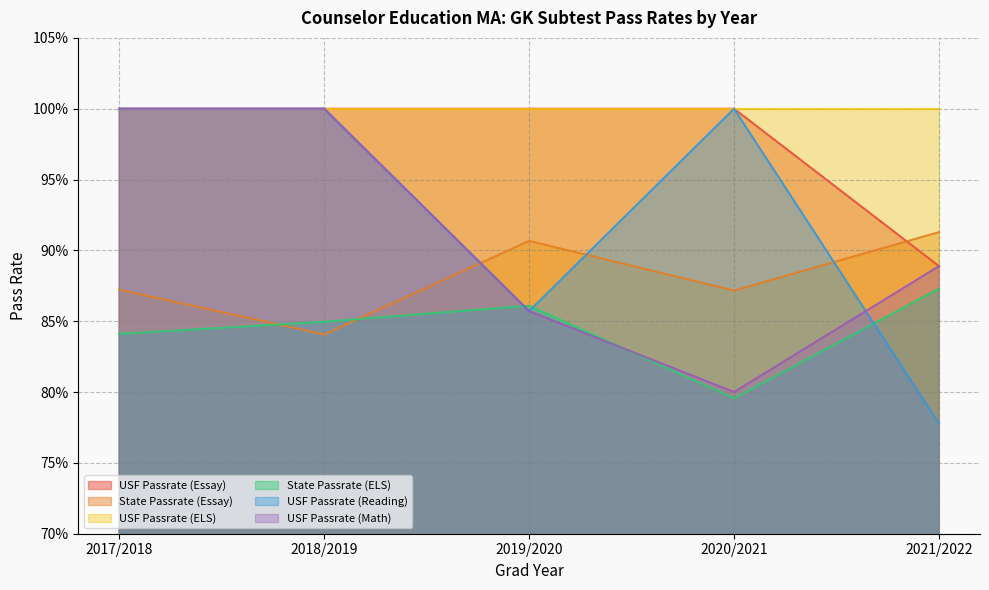

Which series has the widest spread of values?

USF Passrate (Reading)